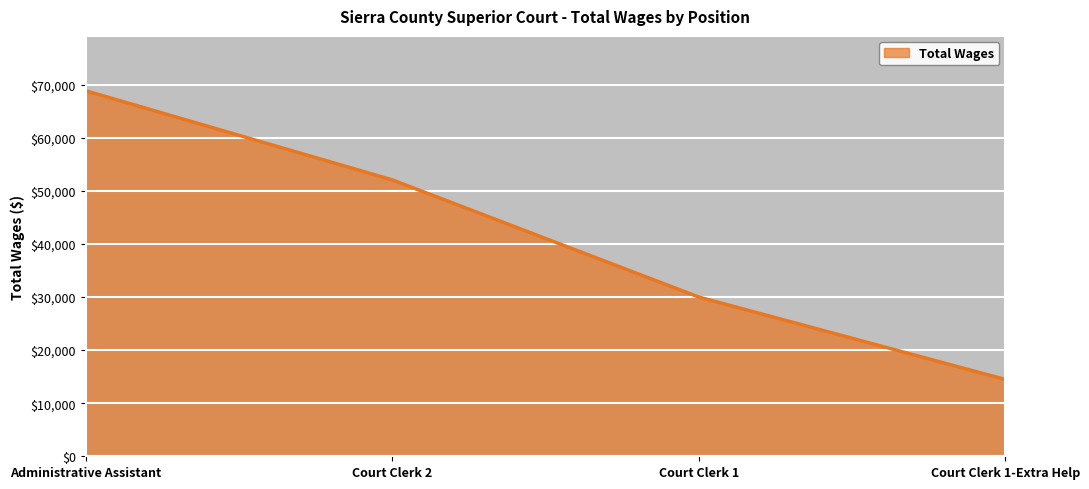

What value does the data have at Court Clerk 1?

29991